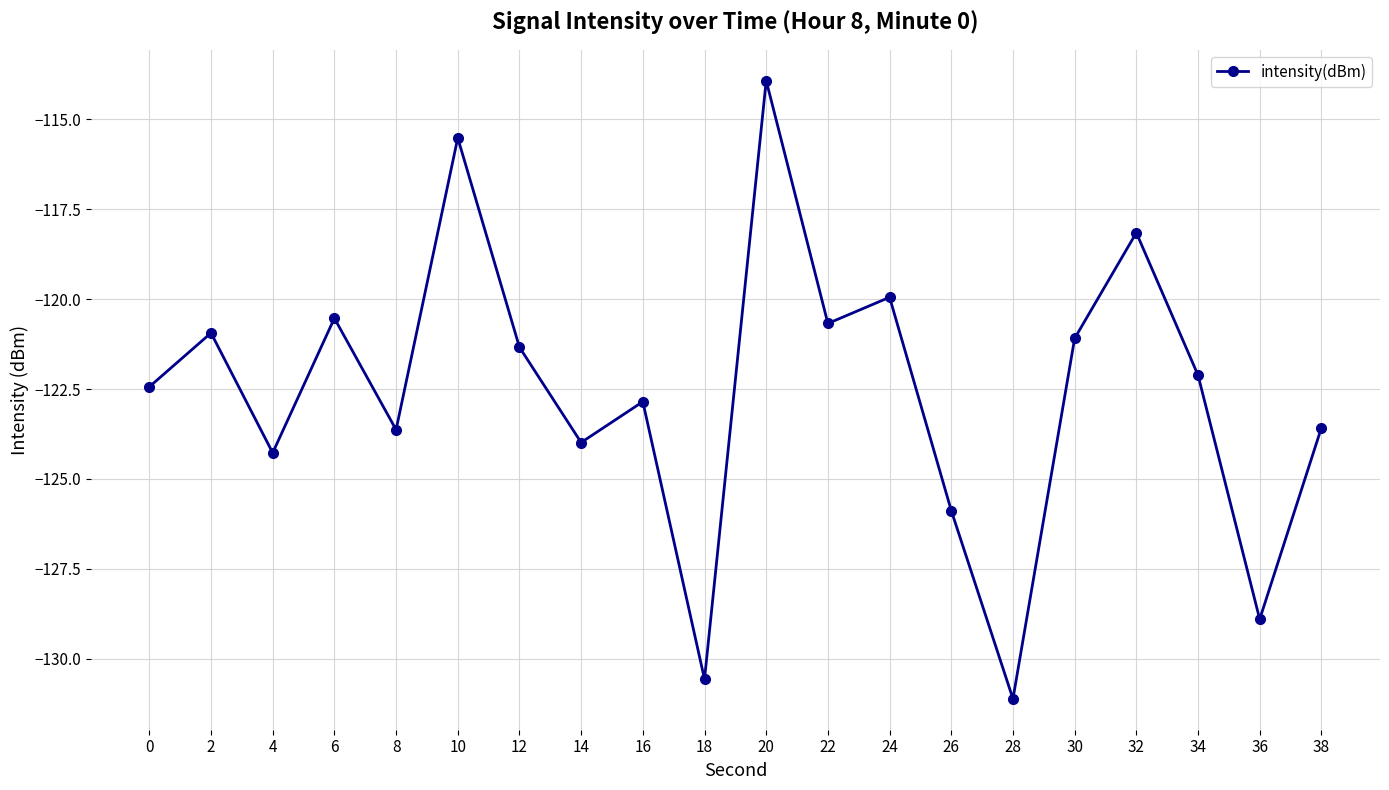

What is the change in value from 2 to 12?

-0.4